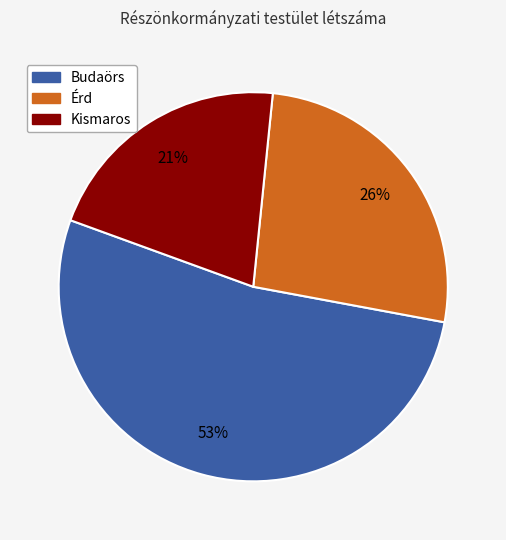

To the nearest percent, what is the difference between the largest and smallest slice percentages?

32%